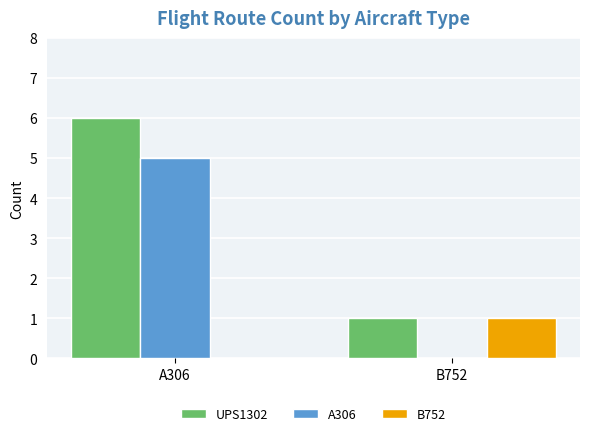

What value does the UPS1302 series have at A306?

6